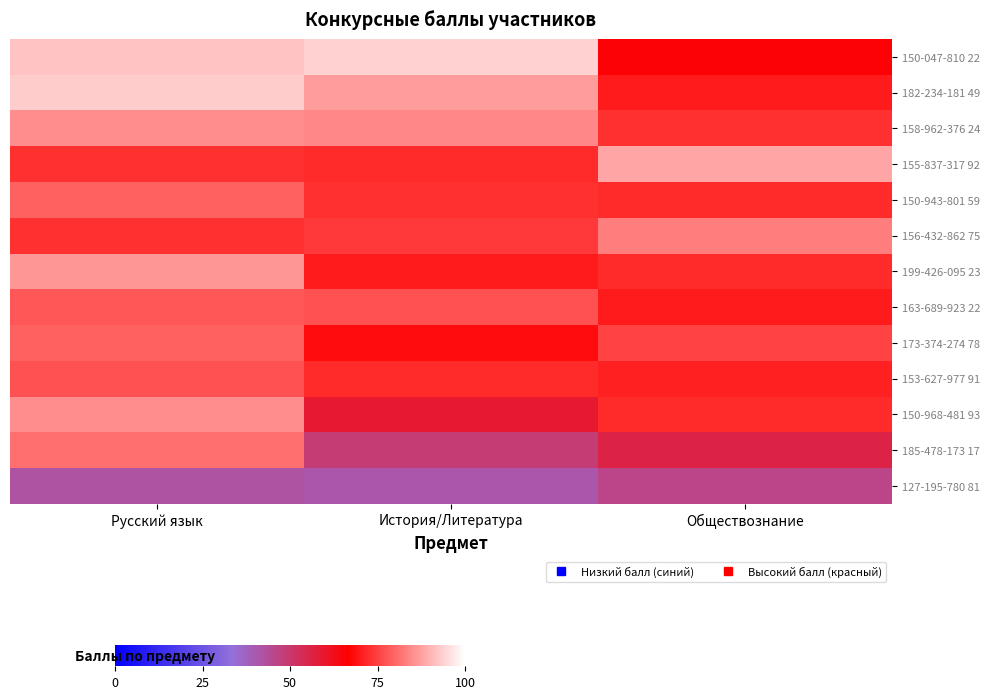

What is the spread (max minus min) of values at Обществознание?

42